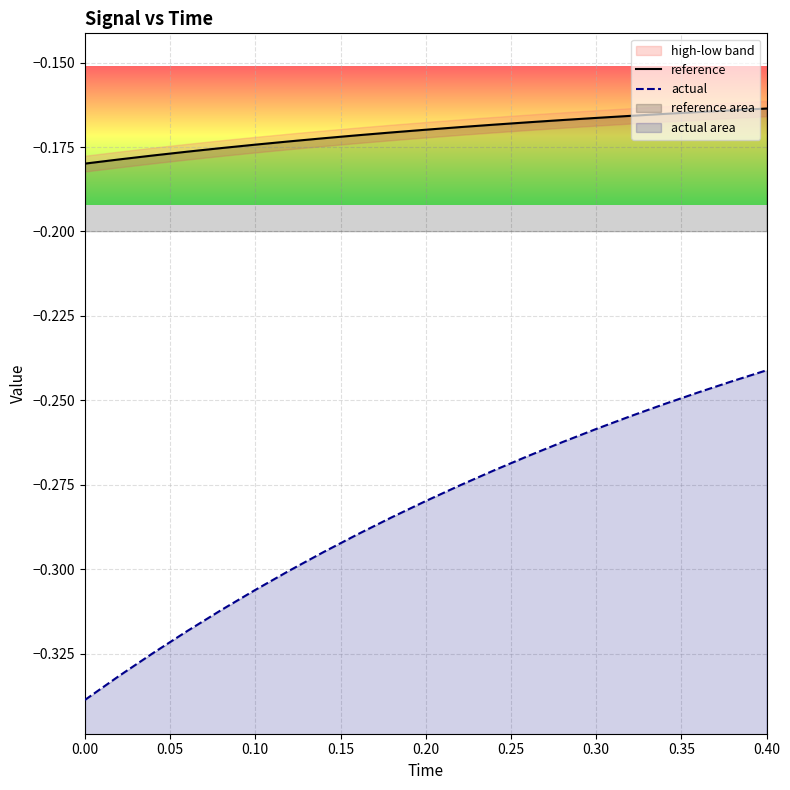

What is the difference between the maximum and minimum values in the actual series?

0.1